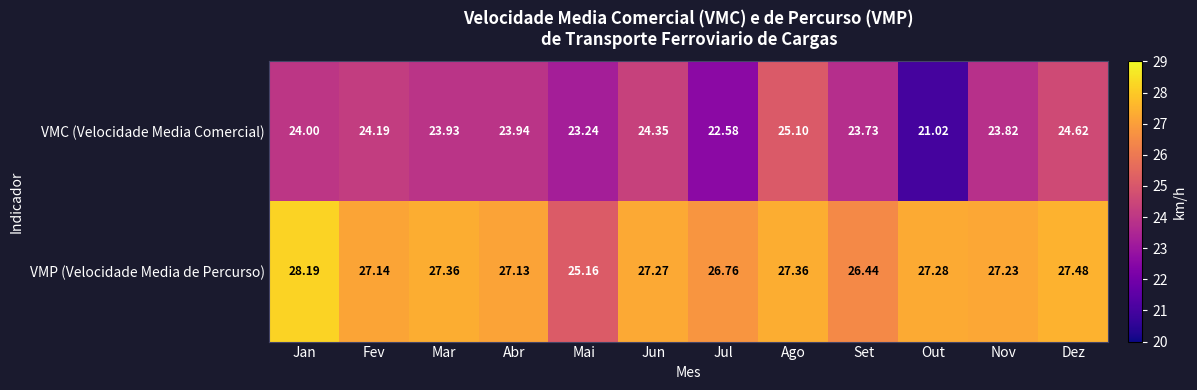

Which series has the widest spread of values?

VMC (Velocidade Media Comercial)